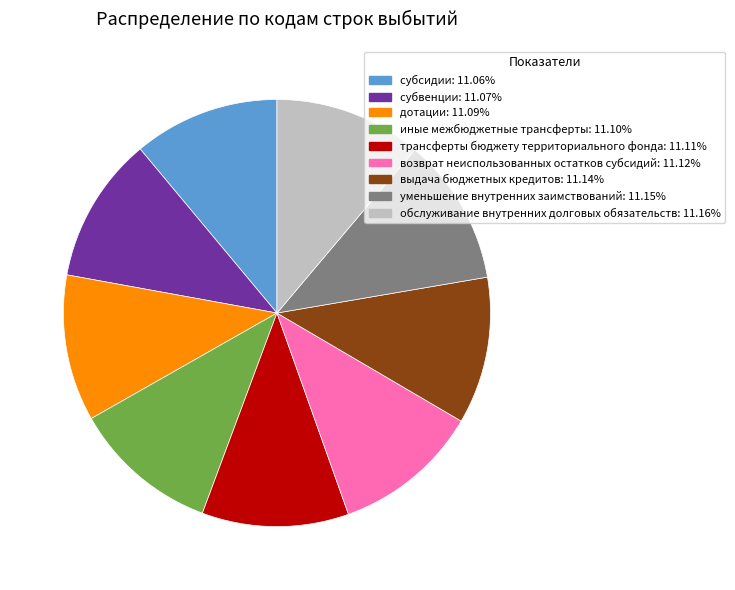

How many slices are in this pie chart?

9